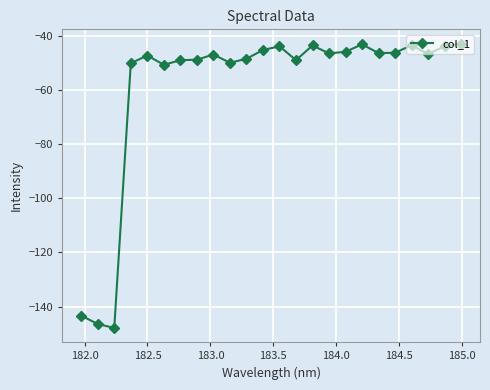

What is the smallest value displayed?

-147.9